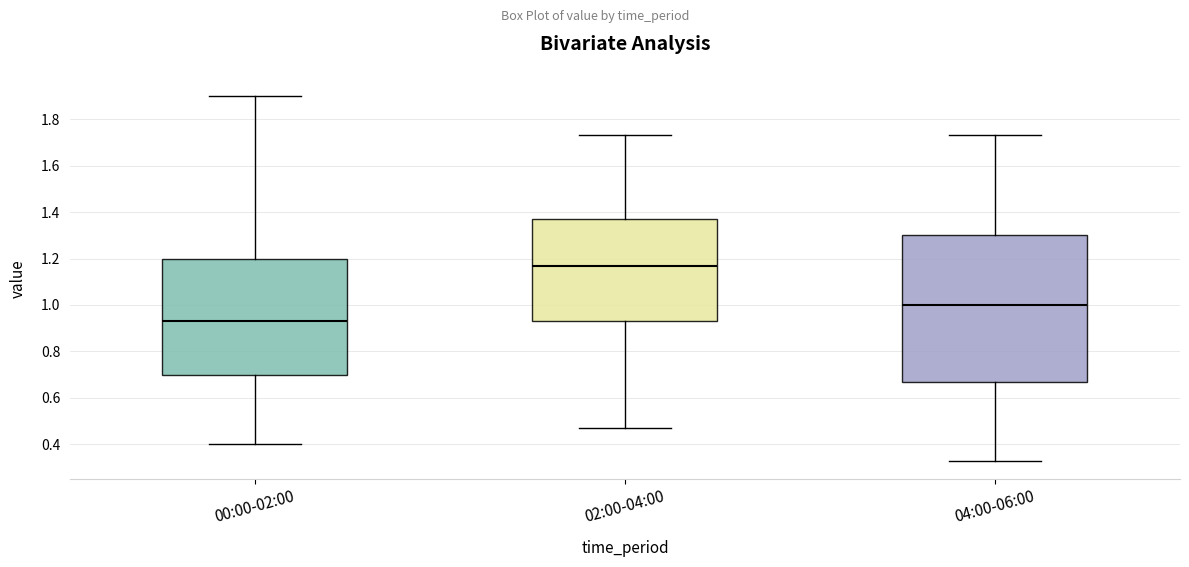

Comparing the boxes themselves (not the whiskers), which one is the tallest?

04:00-06:00